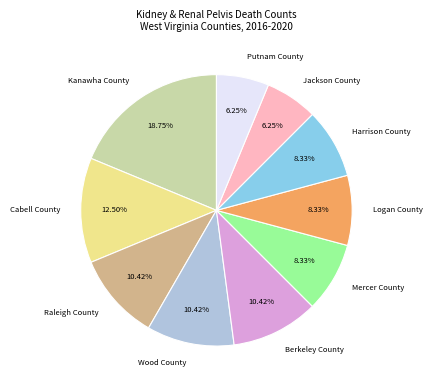

Which slice is the largest?

Kanawha County